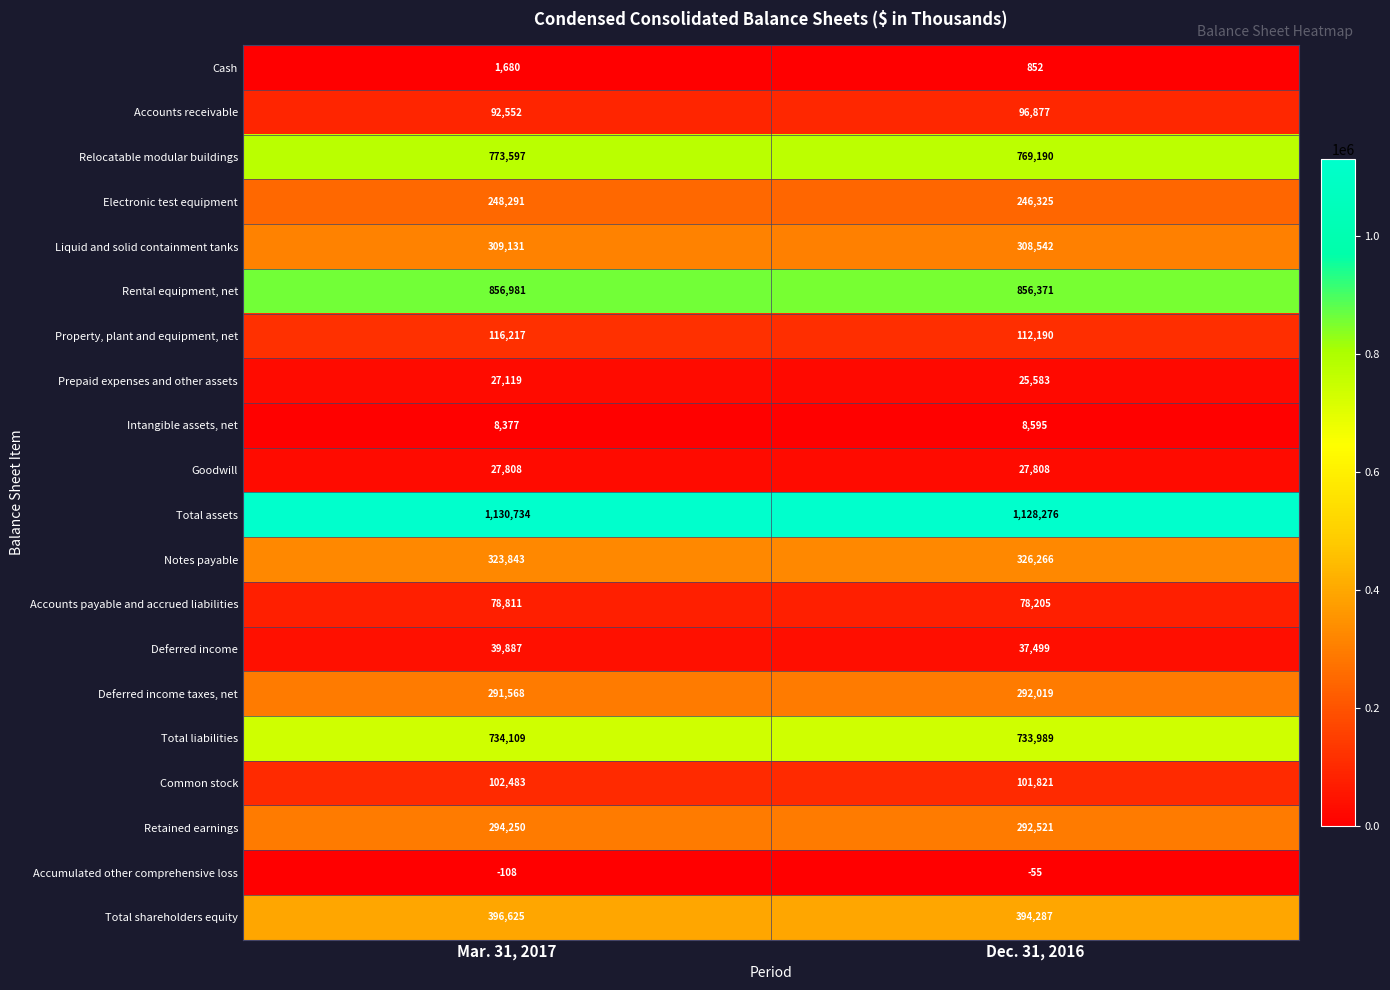

Which category has the highest value across all series?

Mar. 31, 2017